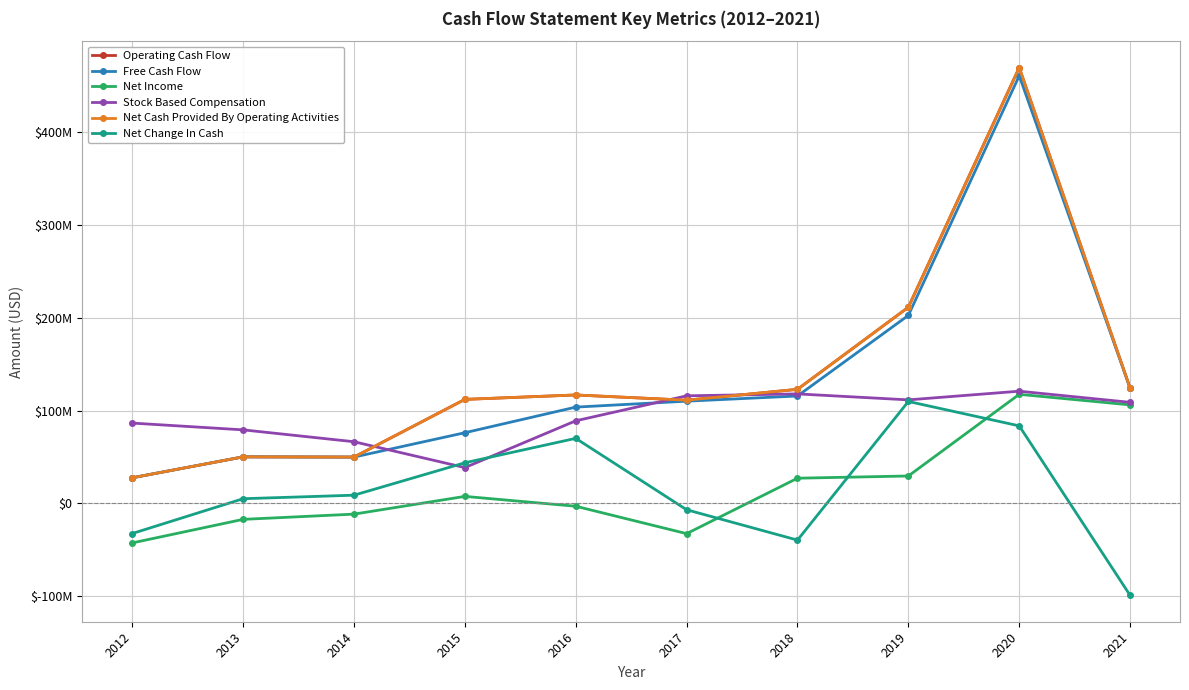

How many interior local valleys does the Free Cash Flow series have?

1